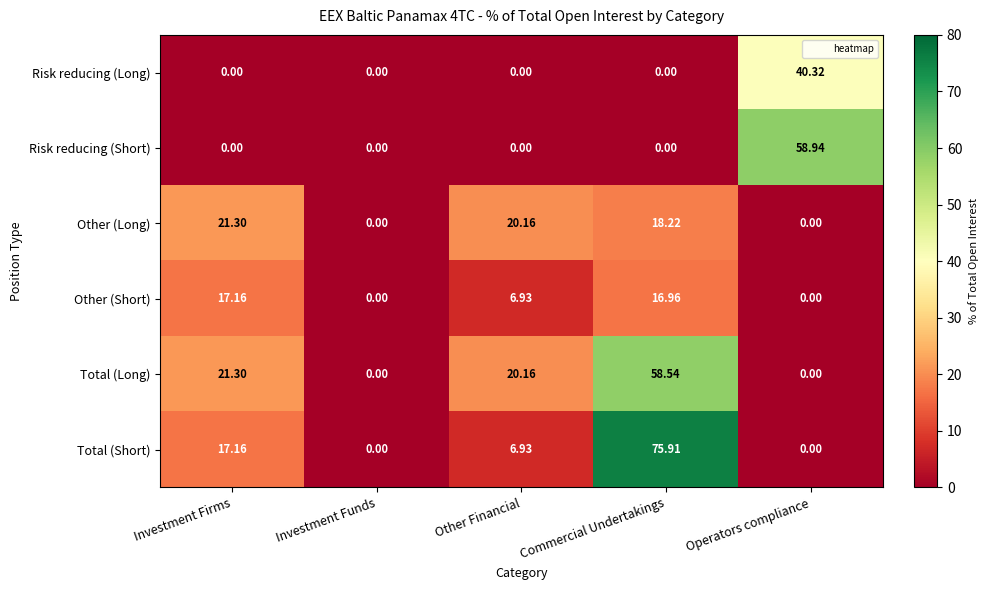

What is the total value across all series at Operators compliance?

99.3